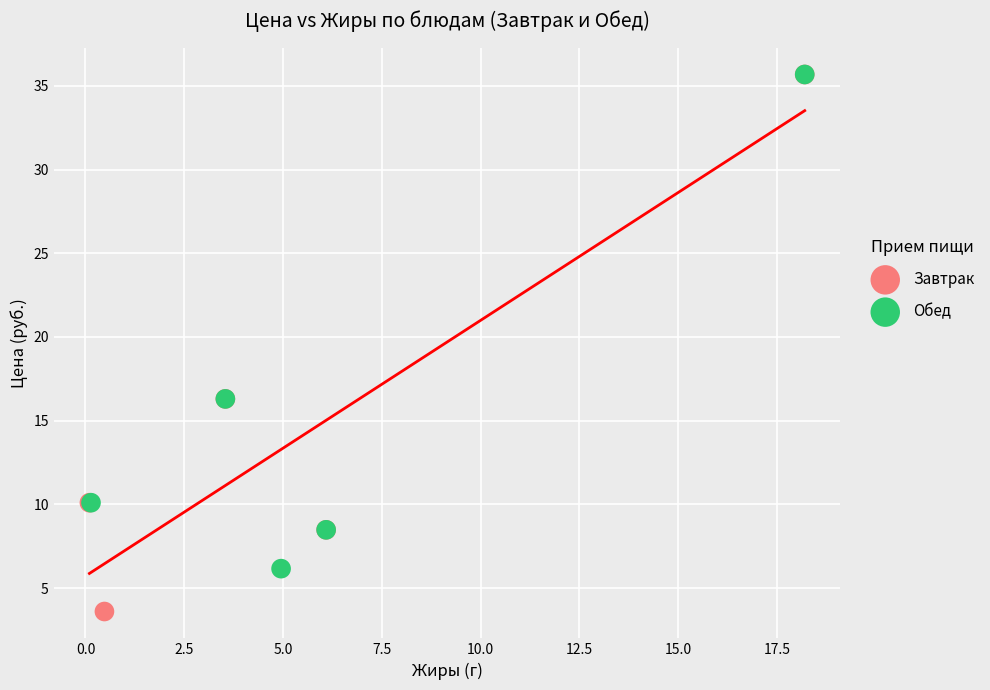

Which series contains the lowest Y value?

Завтрак